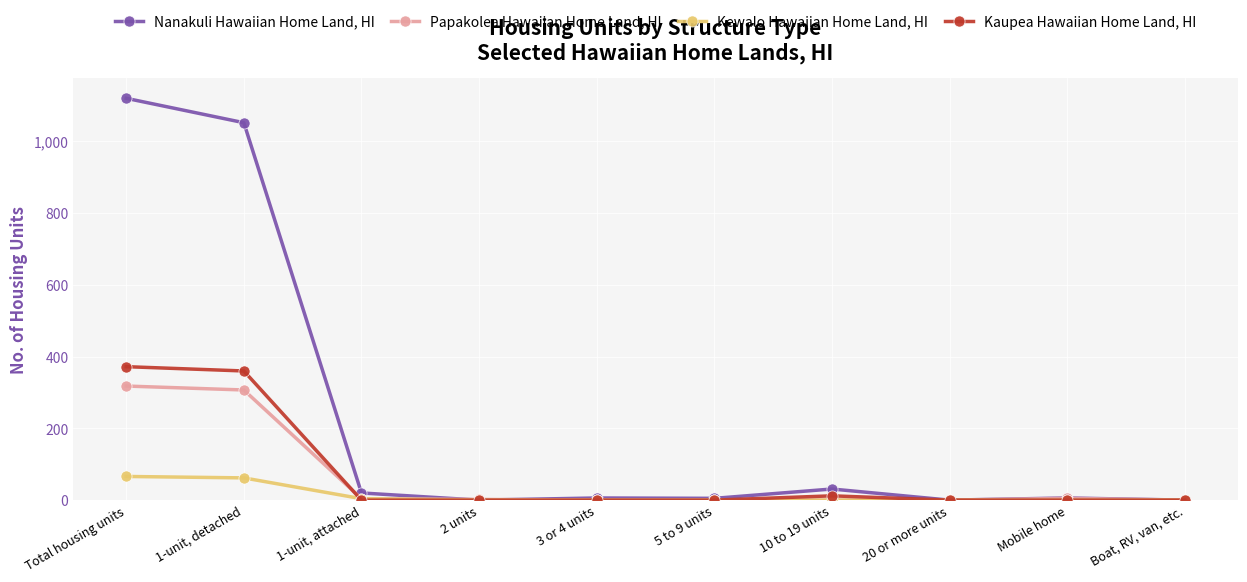

The Kaupea Hawaiian Home Land, HI series shows -197 at 2 units. True or false?

False